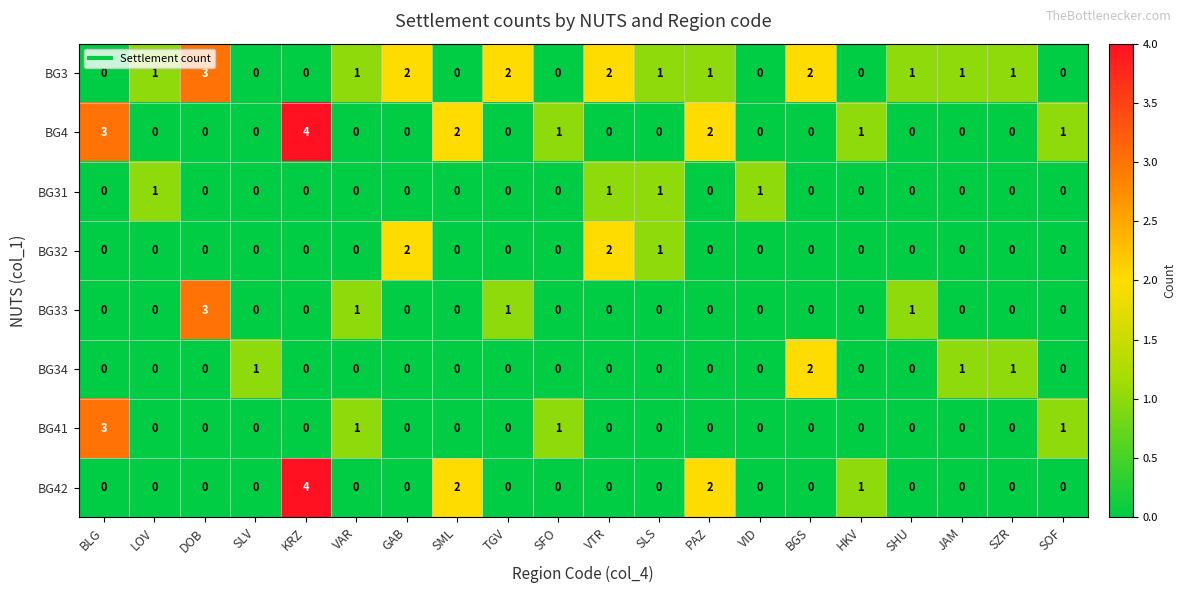

How many positive values does the BG4 series have?

7